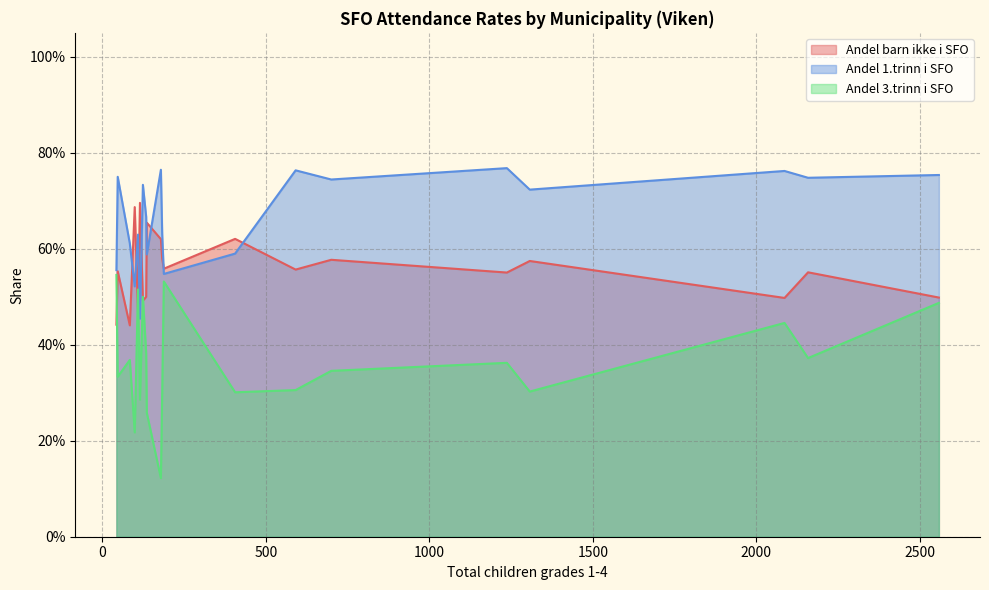

True or false: Andel 1.trinn i SFO and Andel 3.trinn i SFO intersect in this chart.

False